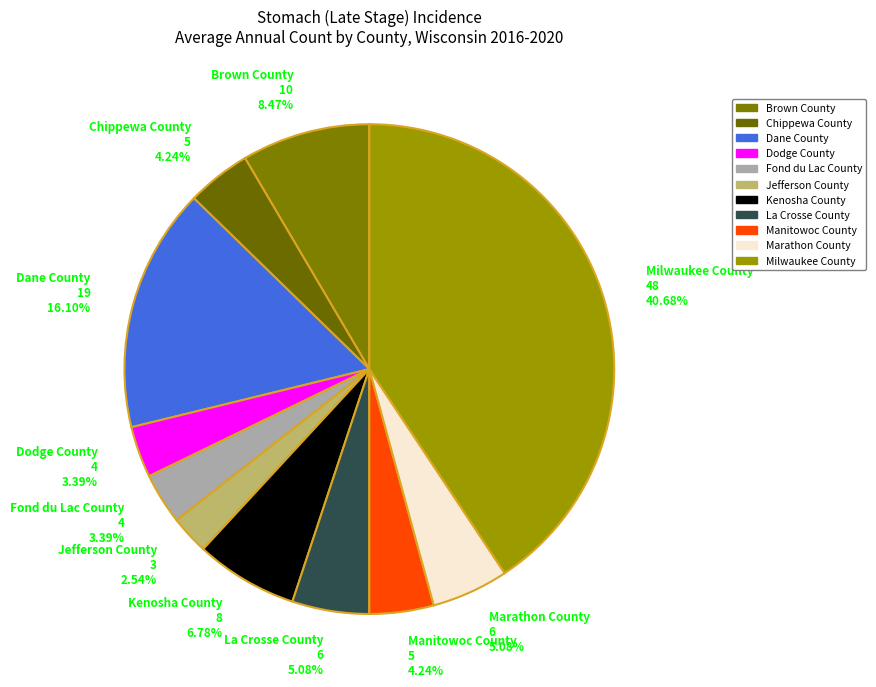

What is the ratio of the value at Milwaukee County 48 40.68% to the value at Chippewa County 5 4.24%?

9.6